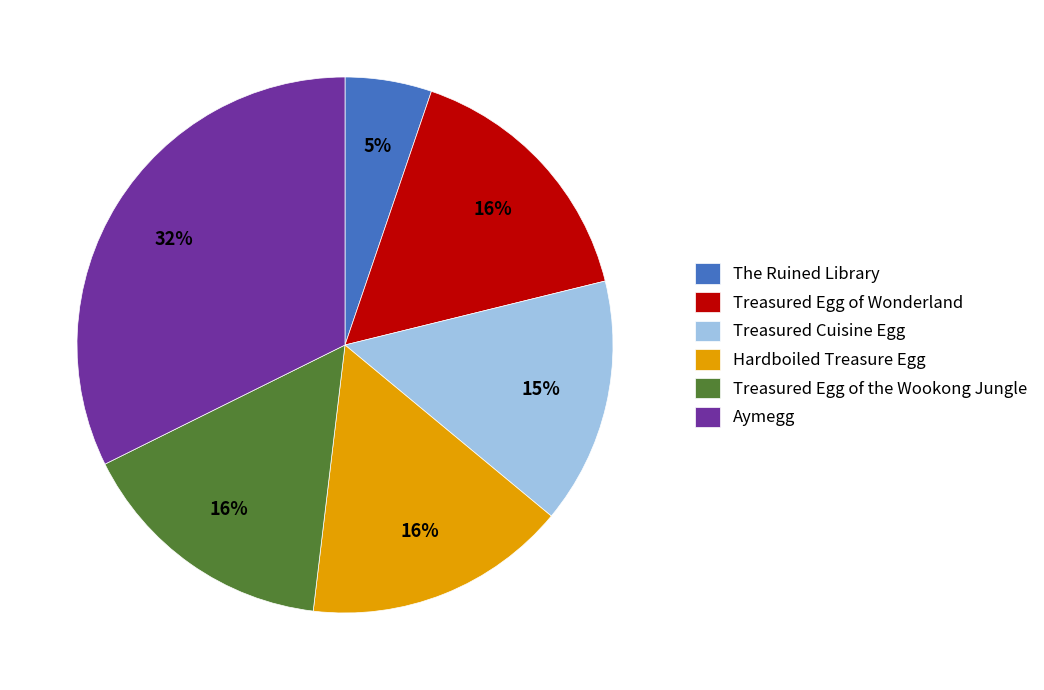

To the nearest percent, what is the difference between the largest and smallest slice percentages?

27%